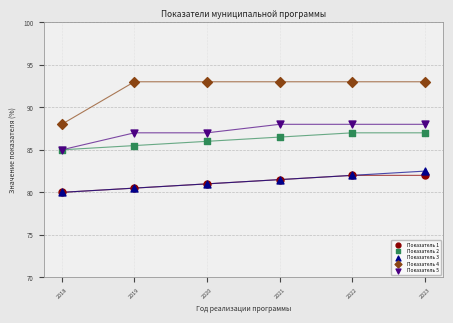

What are all the series names shown in the legend?

Показатель 1, Показатель 2, Показатель 3, Показатель 4, Показатель 5